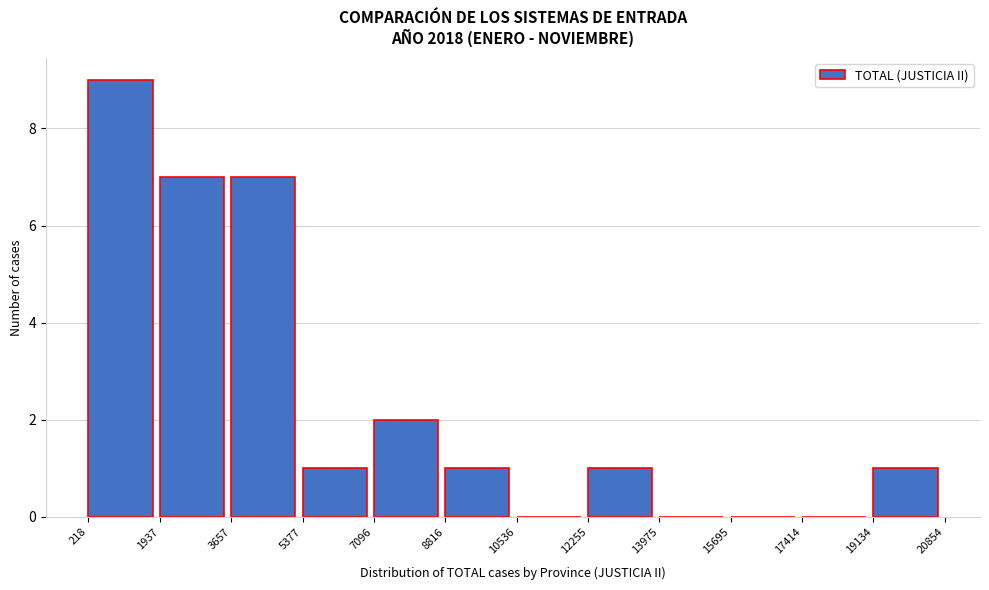

How tall is the bar that spans 218 to 1937 on the x-axis? The values are not printed on the chart, so give them approximately, as read against the axis.

9